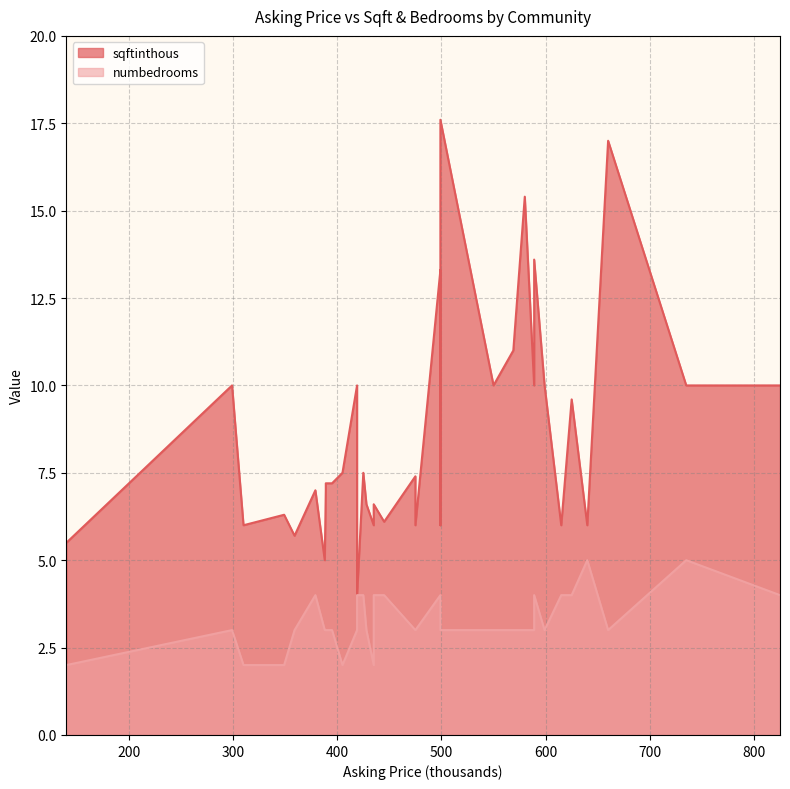

List the series in order of their peak value, lowest first.

numbedrooms, sqftinthous